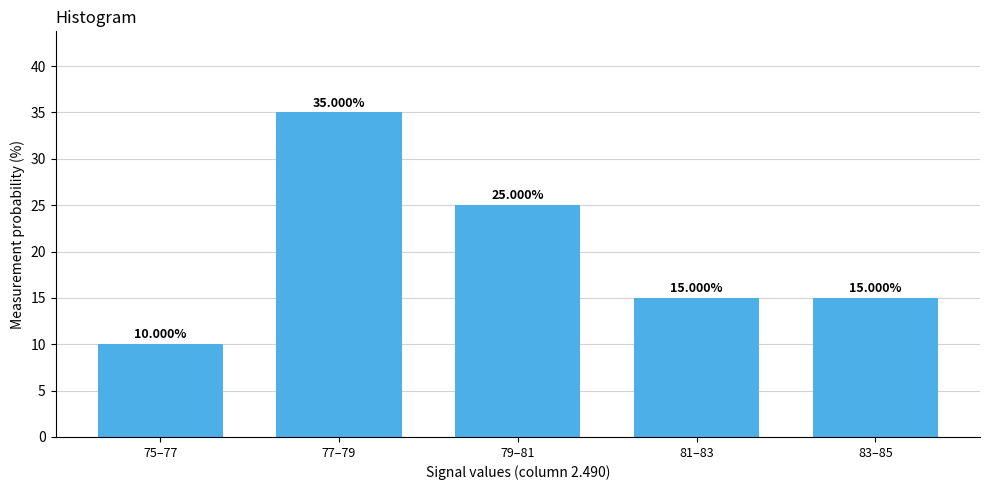

What is the change in value from 75–77 to 77–79?

+25